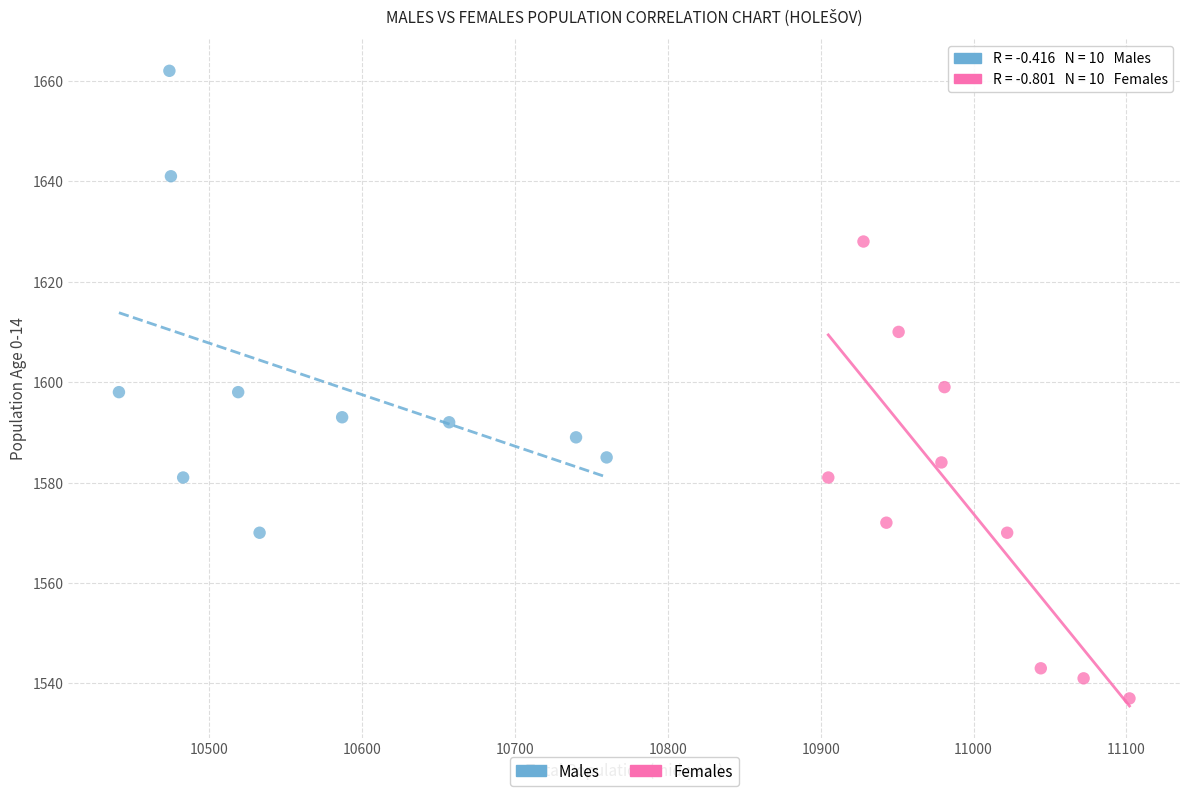

Which series contains the highest Y value?

Males